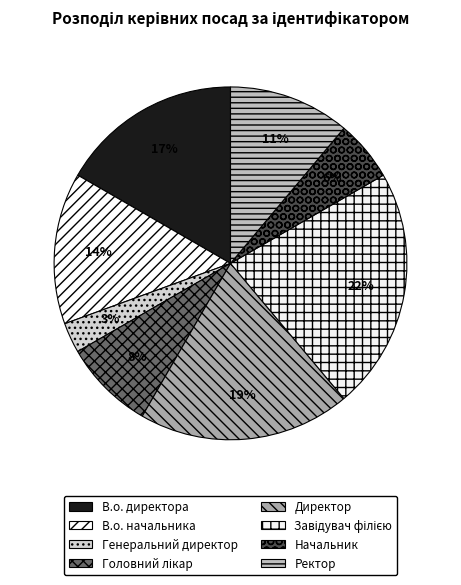

Is there a majority slice in this chart?

No